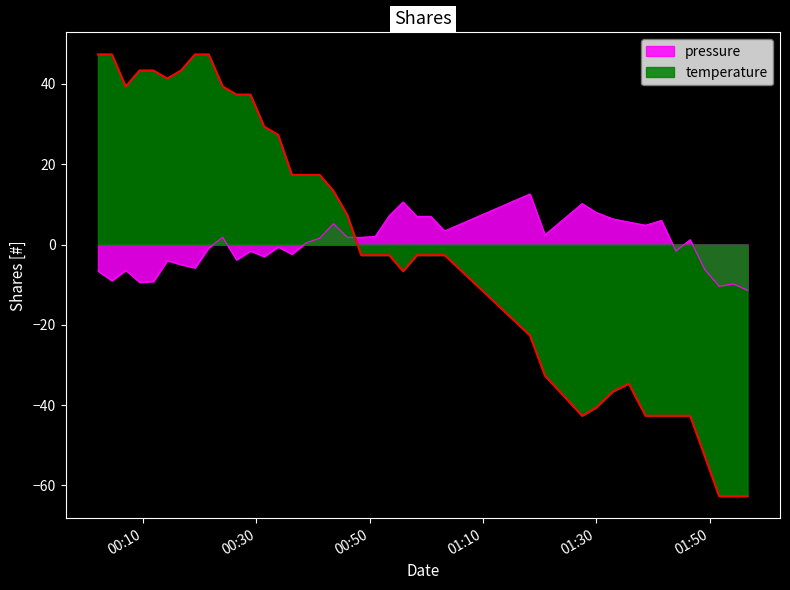

True or false: pressure has more than 0 points higher than both neighbors.

True